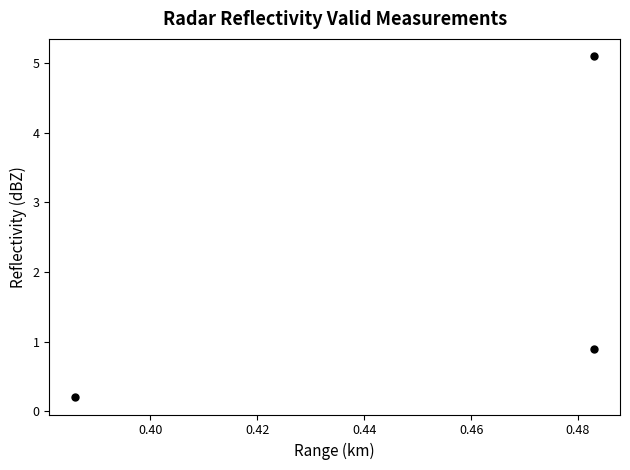

What is the average X value?

0.5